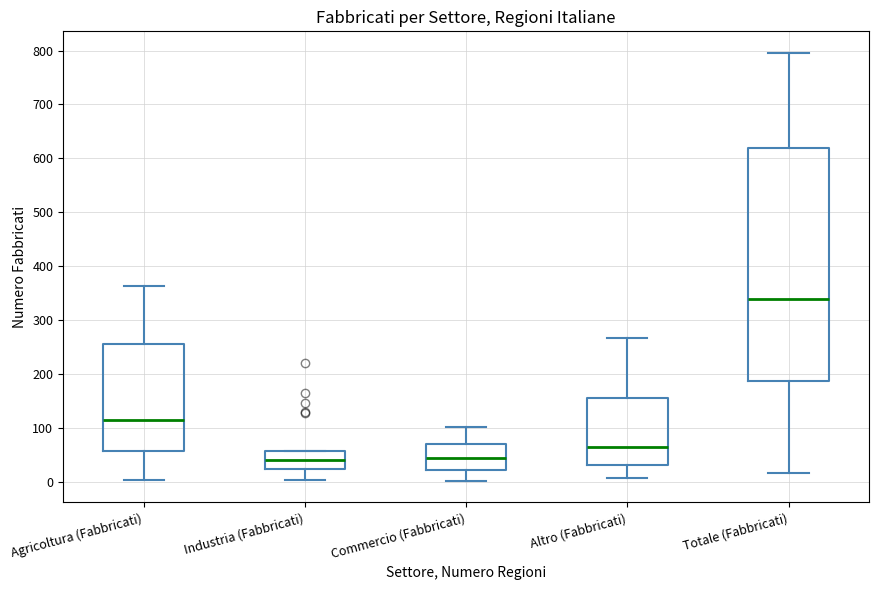

Comparing the boxes themselves (not the whiskers), which one is the tallest?

Totale (Fabbricati)